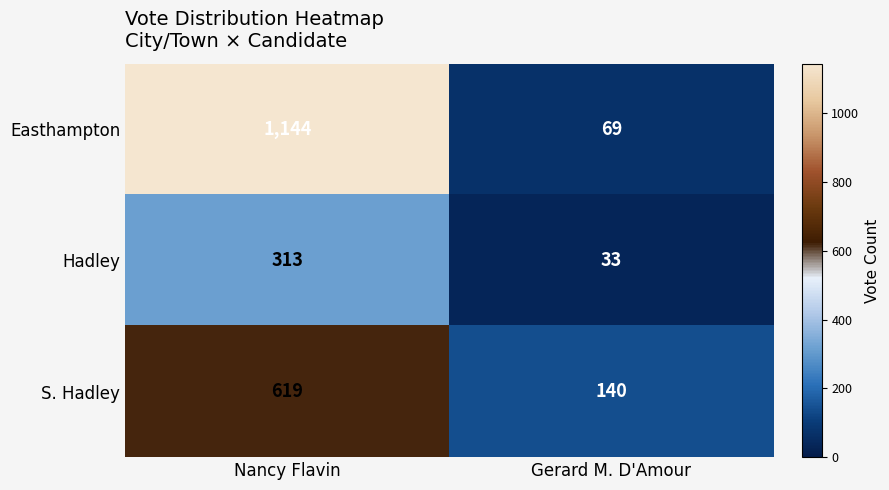

How many values in the Hadley series are below 313?

1